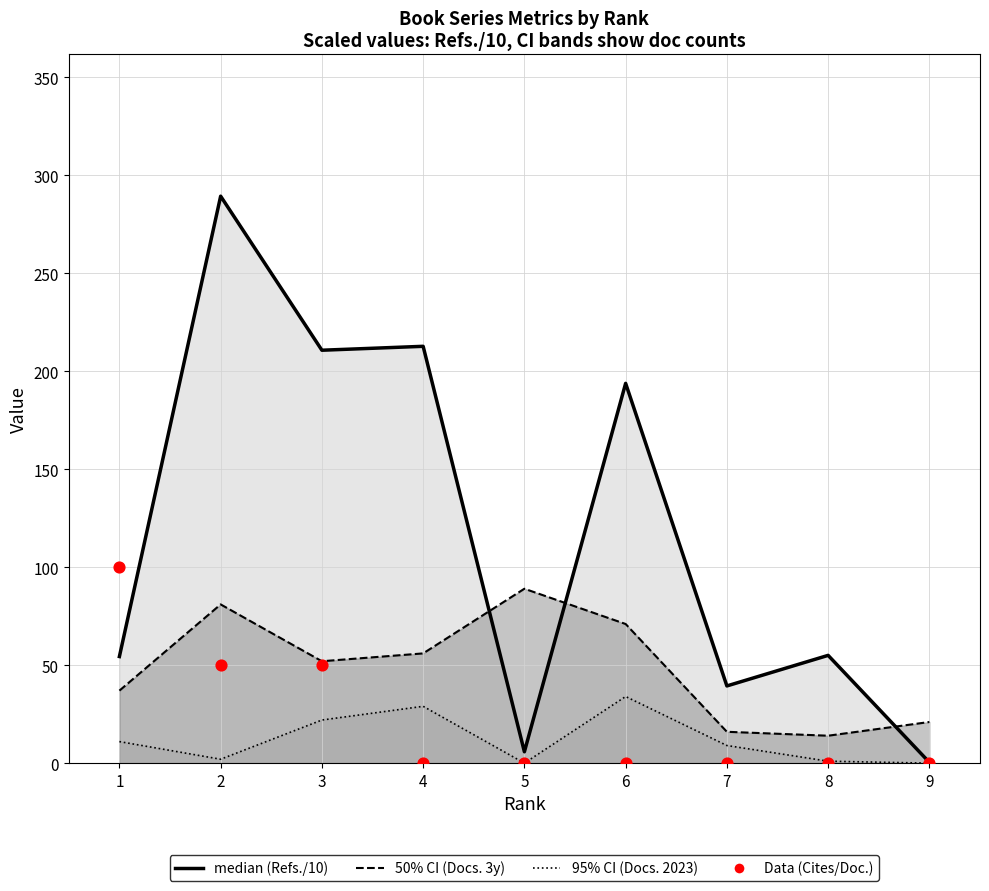

Which series contains the highest Y value?

median (Total Refs./10)